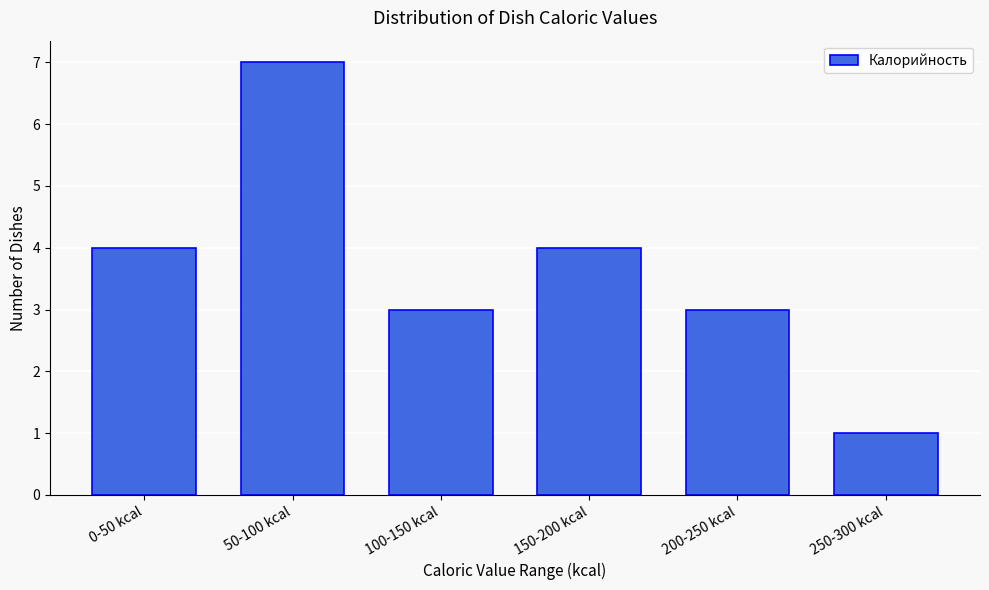

Reading right to left, what are all the values shown in this chart?

250-300 kcal=1	200-250 kcal=3	150-200 kcal=4	100-150 kcal=3	50-100 kcal=7	0-50 kcal=4